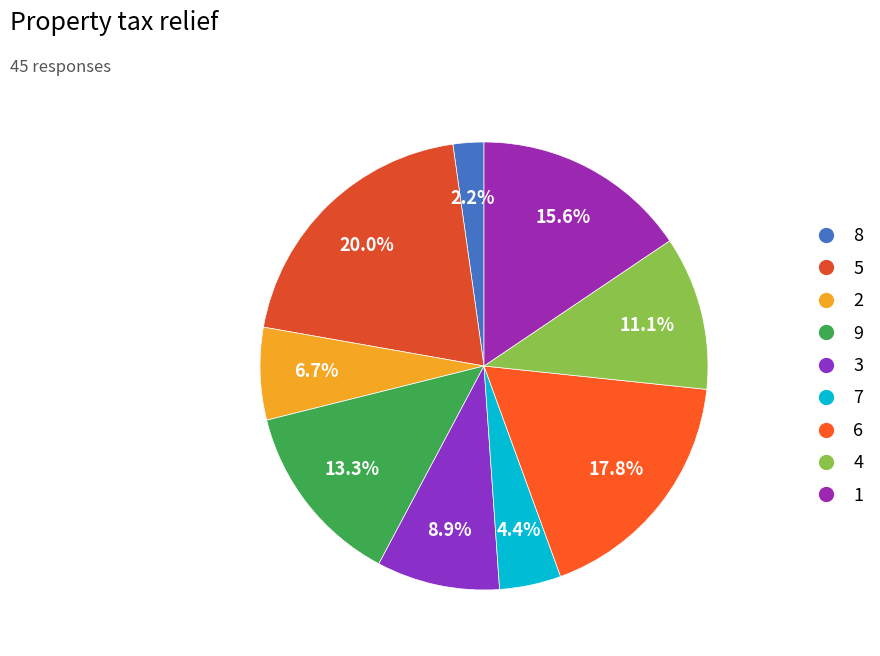

Is there any slice that represents more than half of the pie?

No